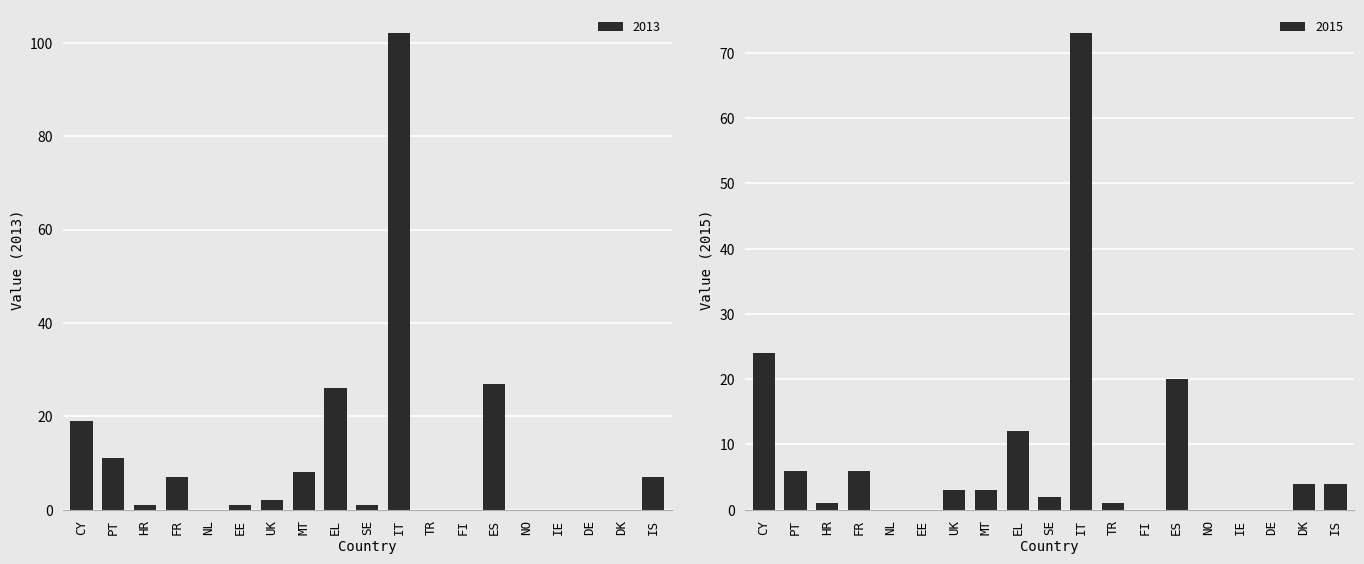

What is the sum of all 2013 values?

212